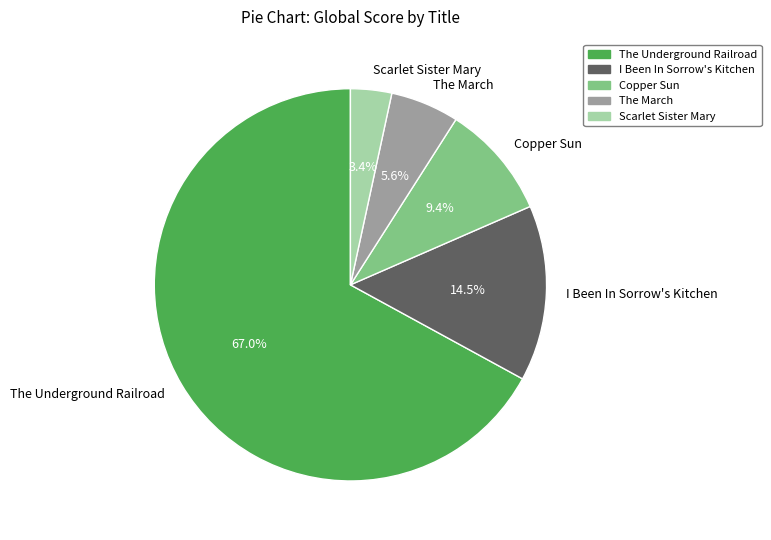

Is the sum of The March and I Been In Sorrow's Kitchen greater than half?

No